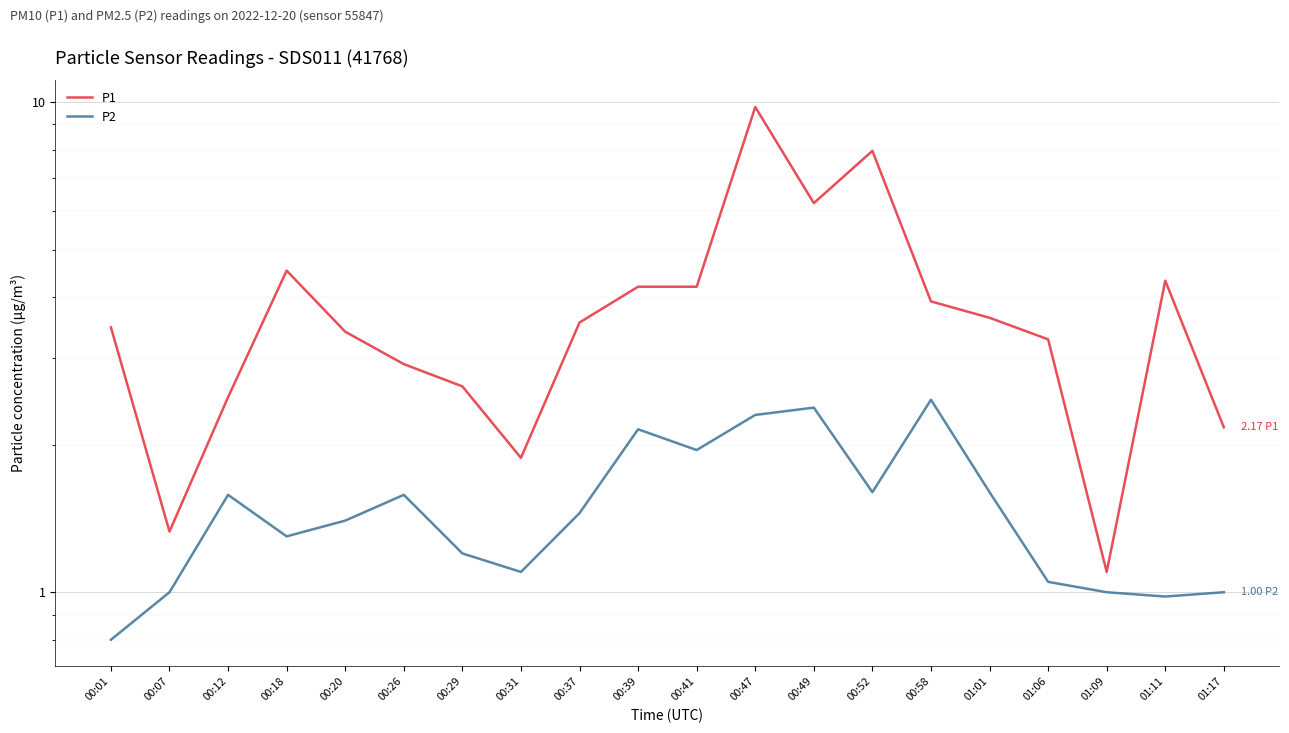

What is the average value of the P1 series?

3.8